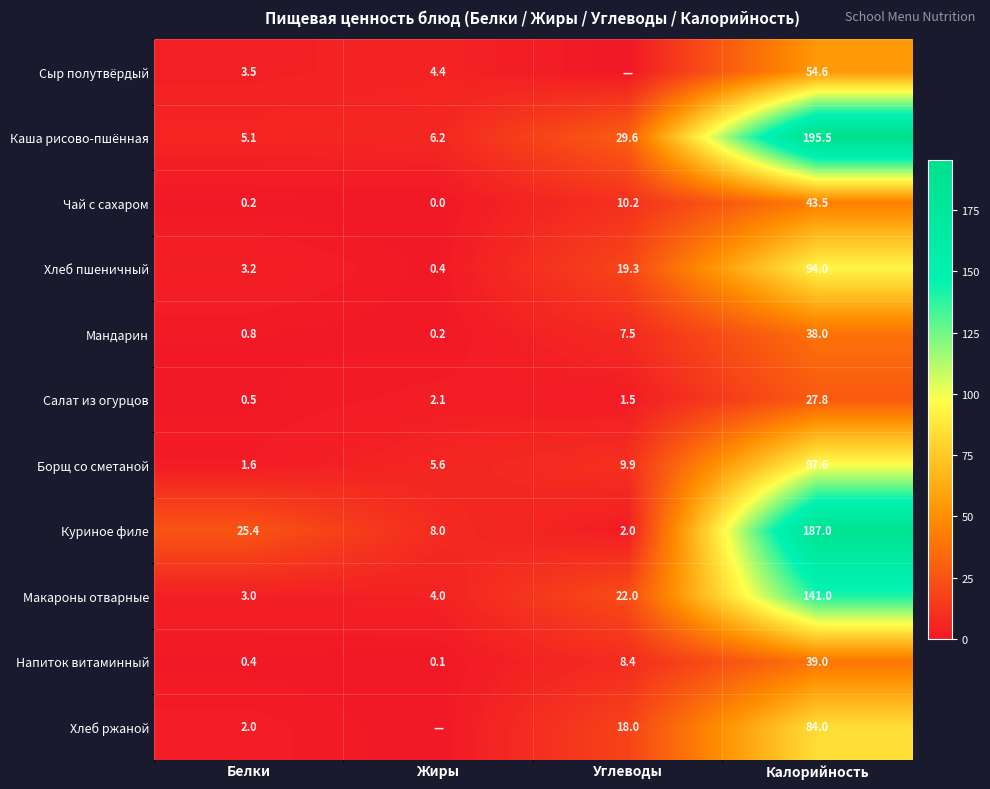

List the labels in order of Мандарин value, smallest first.

Жиры, Белки, Углеводы, Калорийность